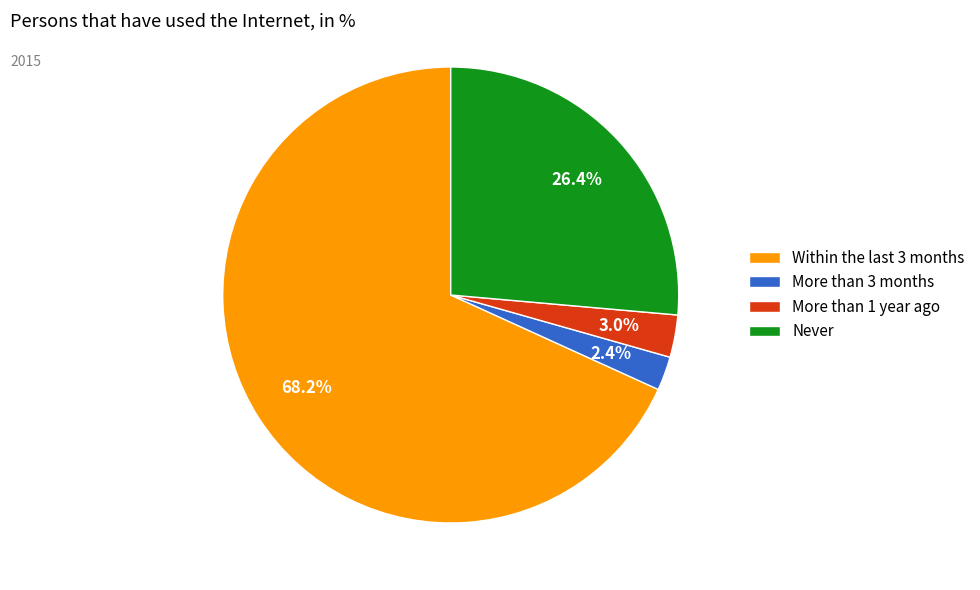

Which slice represents more than half of the pie?

Within the last 3 months